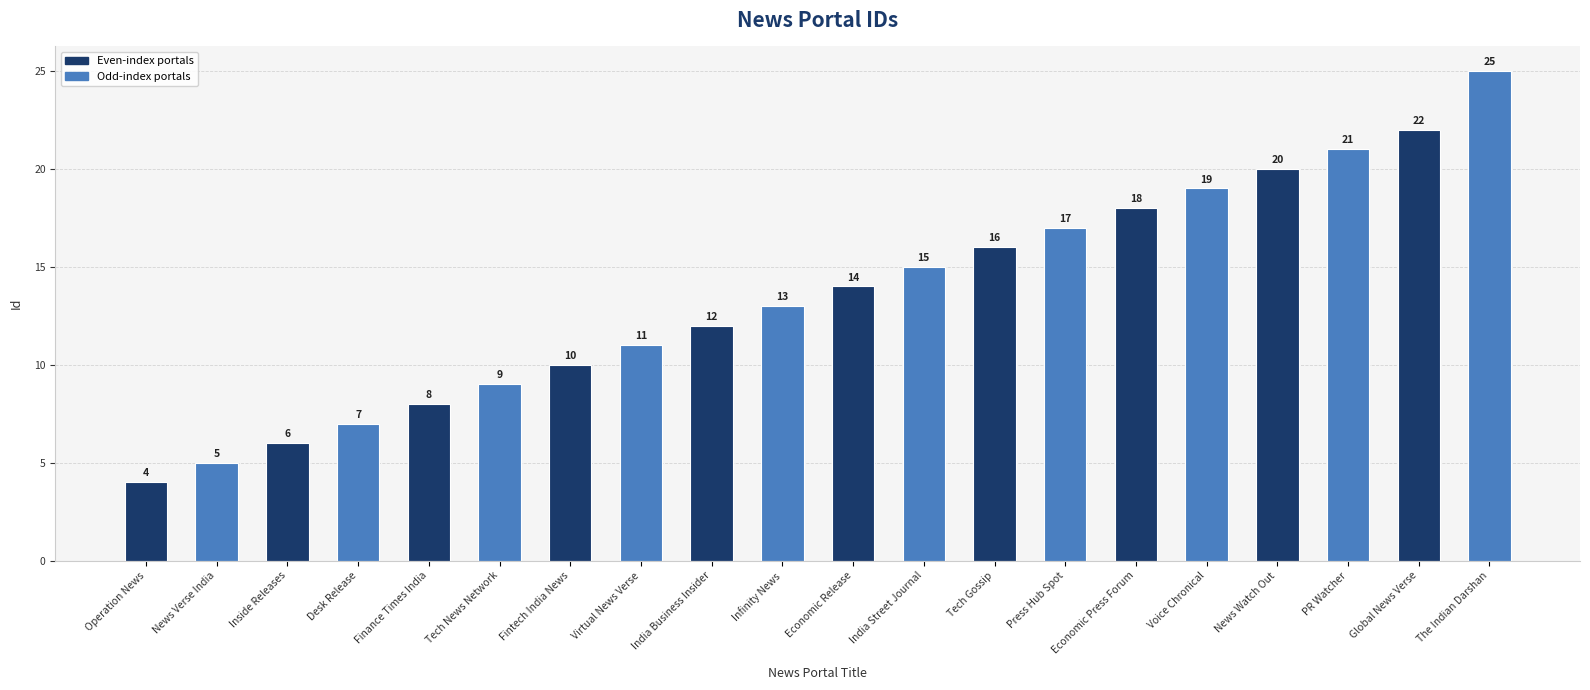

What is the greatest value displayed?

25